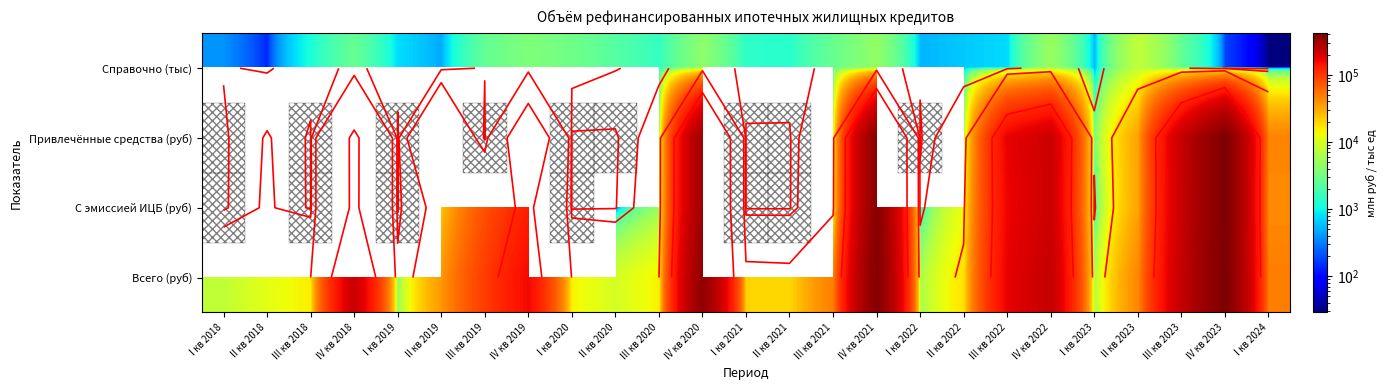

At how many categories does at least one series exceed 255305?

3